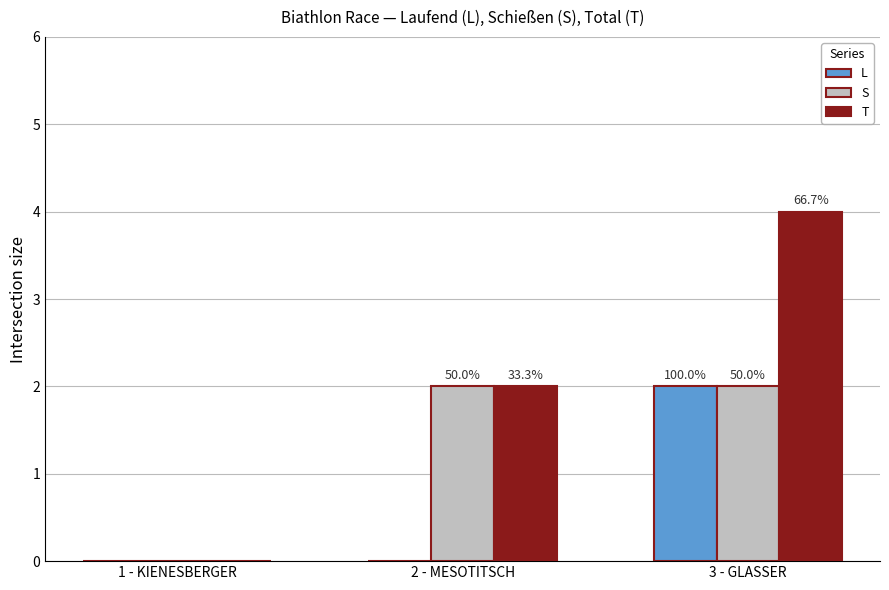

The T series shows 4 at 3 - GLASSER. True or false?

True